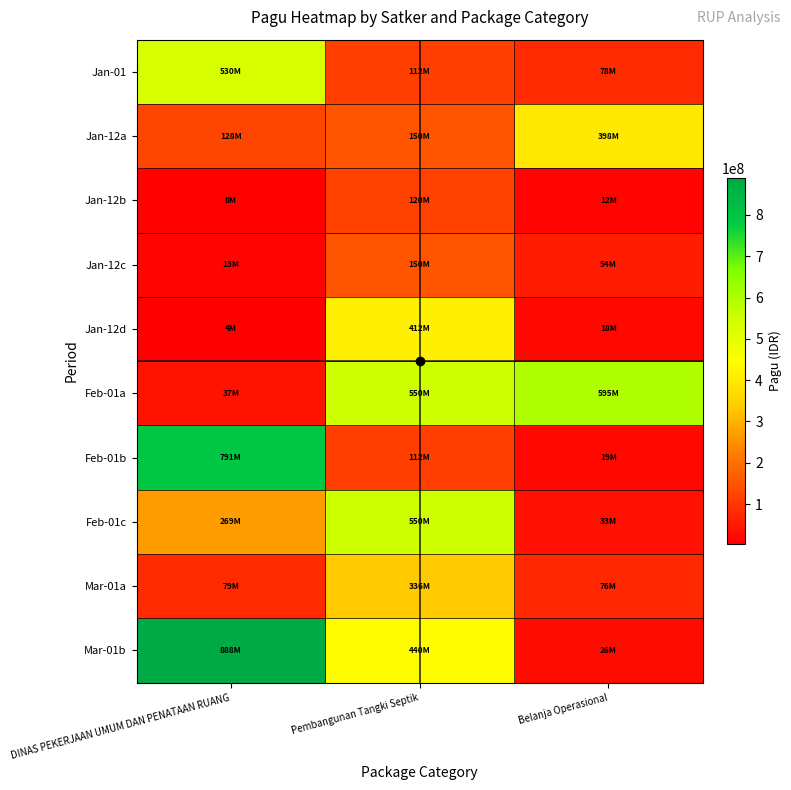

Between DINAS PEKERJAAN UMUM DAN PENATAAN RUANG and Pembangunan Tangki Septik, which series saw the biggest shift?

Feb-01b